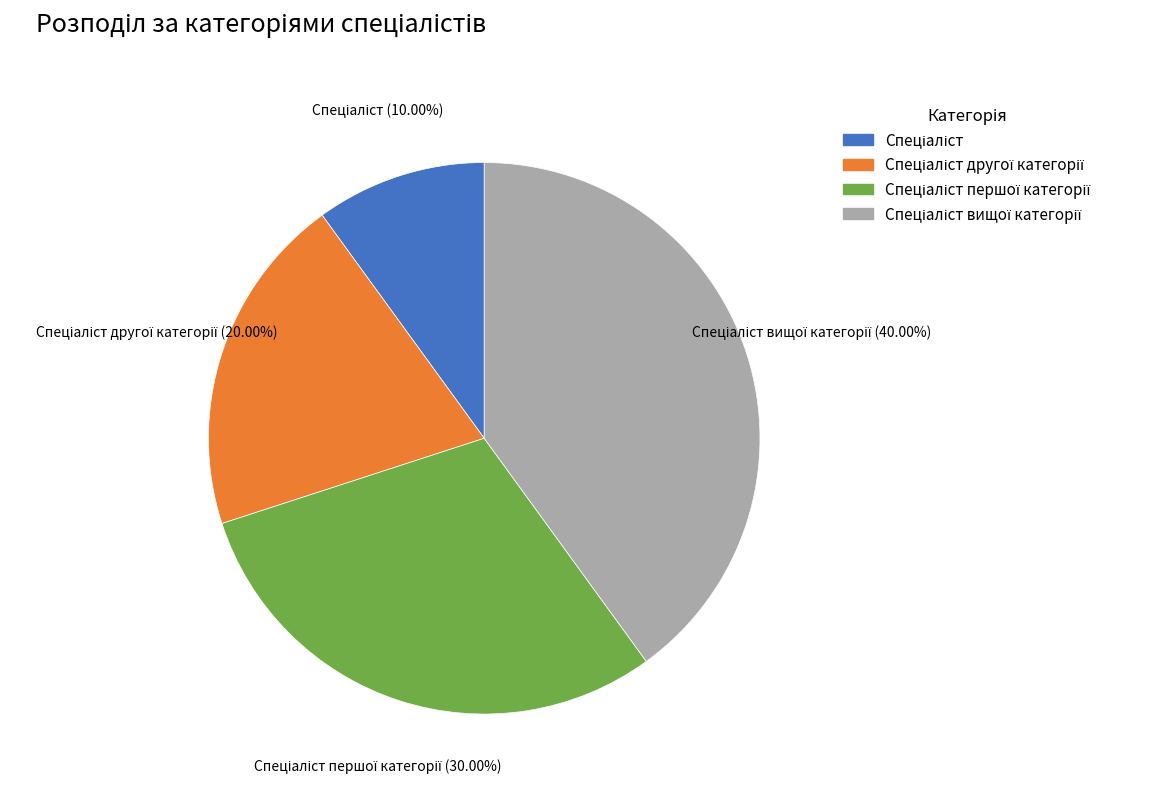

Is there any slice that represents more than half of the pie?

No